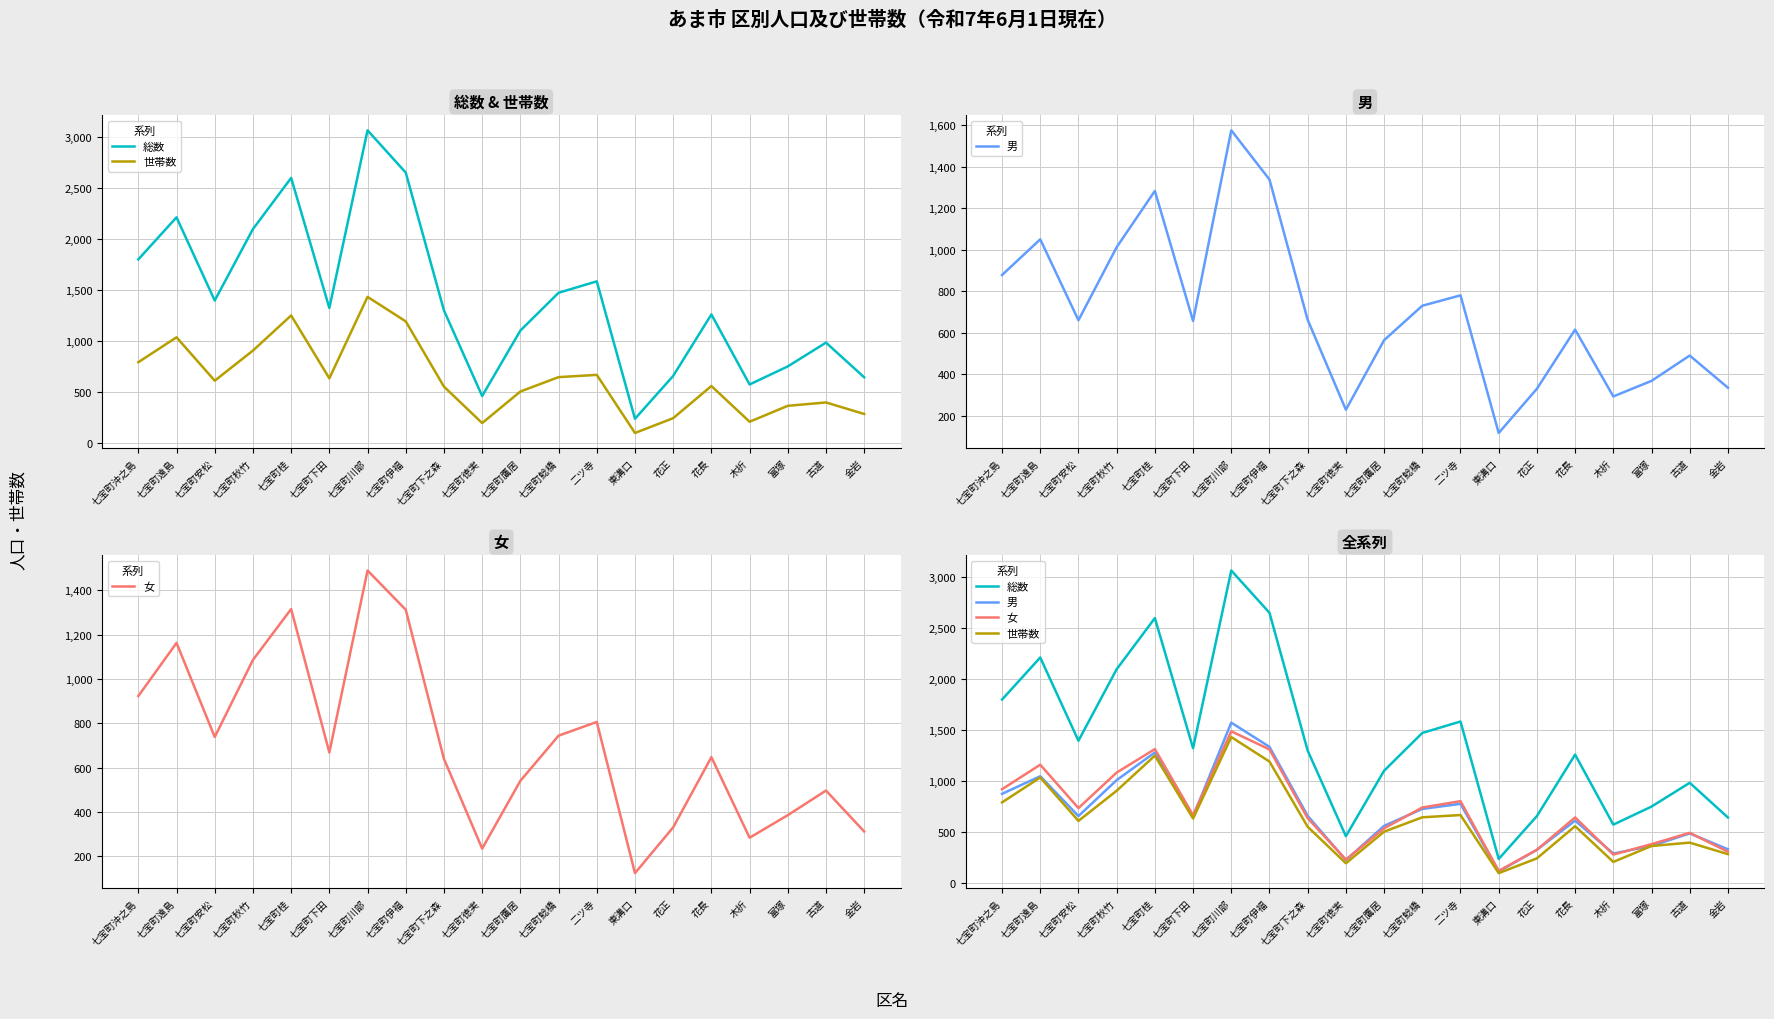

List the series in order of their peak value, highest first.

総数, 男, 女, 世帯数